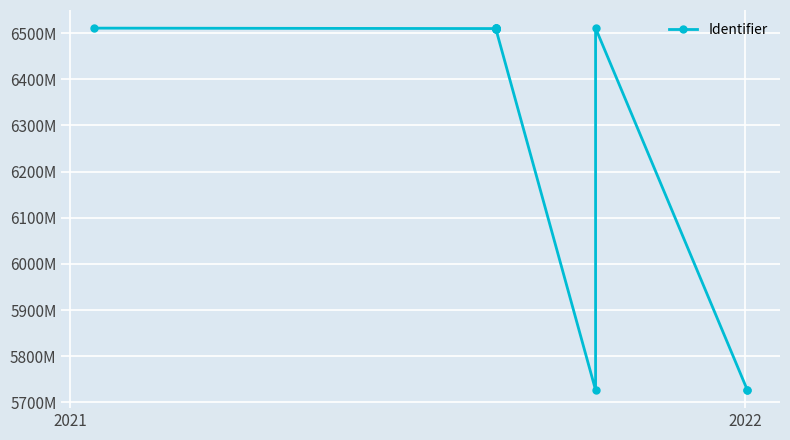

How many lines are shown in the chart?

1